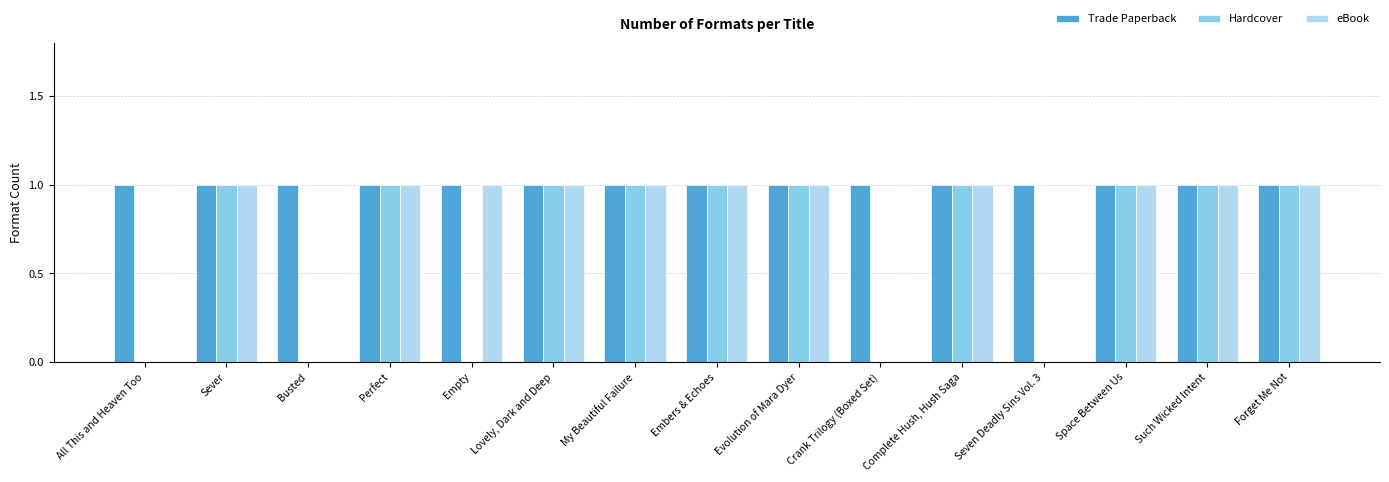

Is it true that Hardcover equals 0 at Empty?

True